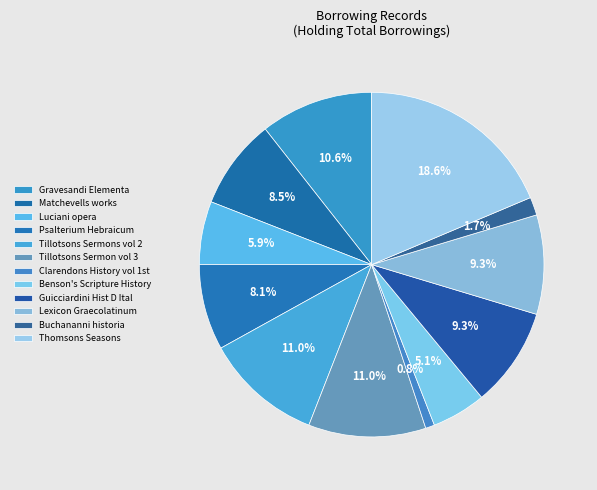

Between Tillotsons Sermons vol 2 and Buchananni historia, which is larger?

Tillotsons Sermons vol 2